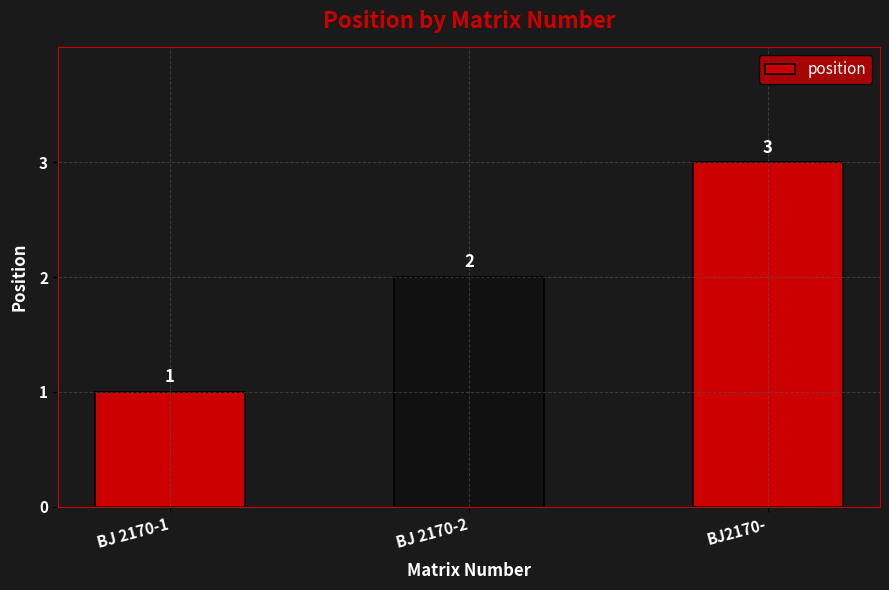

Reading left to right, what are all the values shown in this chart?

BJ 2170-1=1	BJ 2170-2=2	BJ2170-=3